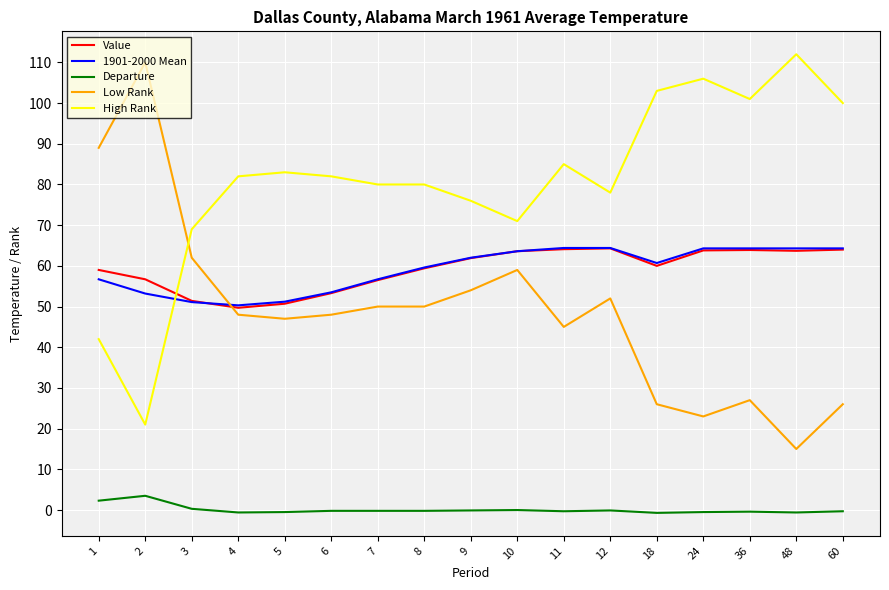

What is the difference between the highest and lowest values at 5?

83.5